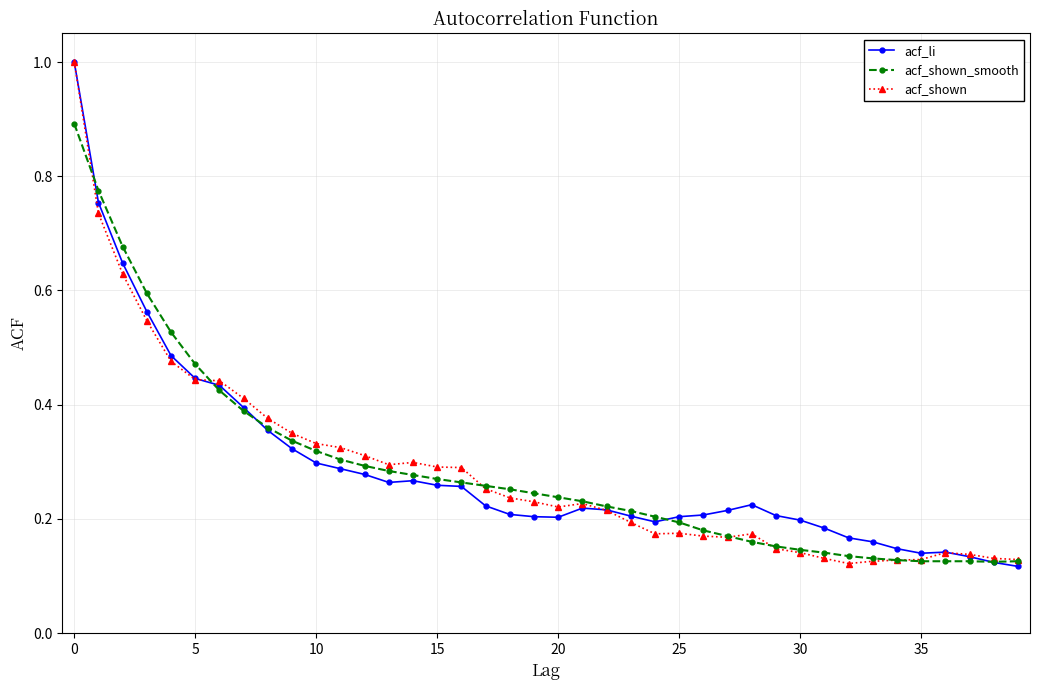

At how many categories does at least one series exceed 0?

40